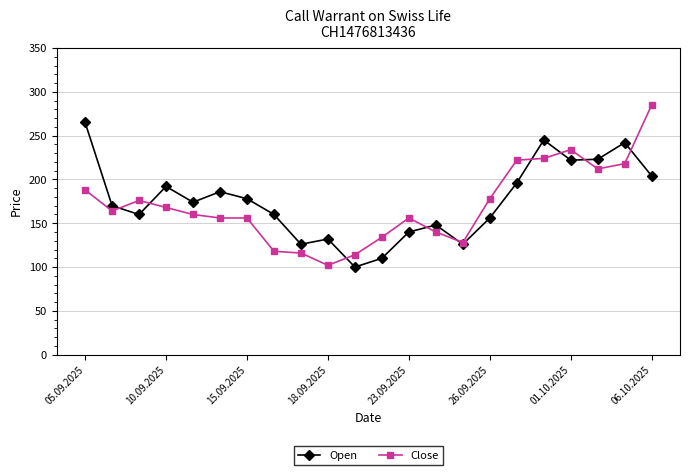

What is the value of the Open point at the 3rd from the left?

160